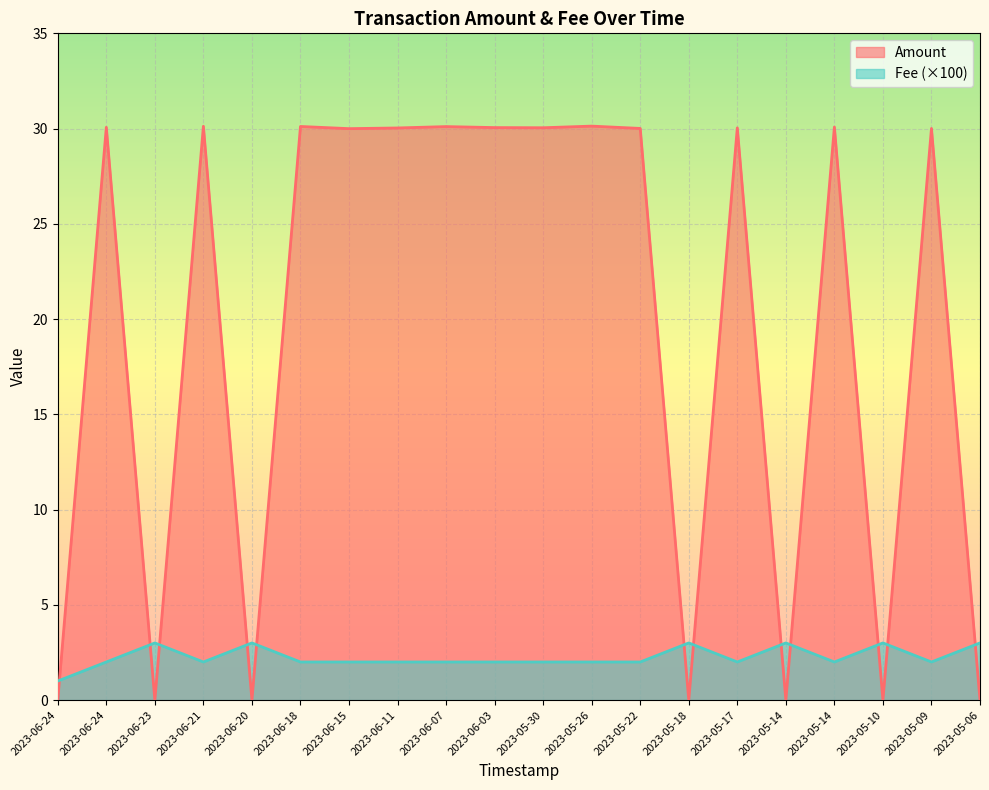

The Amount series shows 0.0 at 2023-06-24. True or false?

True